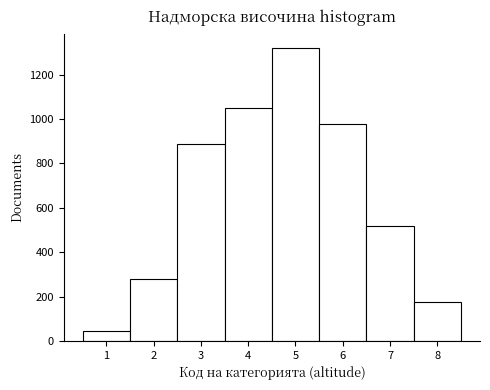

Reading left to right, transcribe this chart: for each bar, give the range it covers on the x-axis and its height. The values are not printed on the chart, so give them approximately, as read against the axis.

0.5 to 1.5: 40
1.5 to 2.5: 280
2.5 to 3.5: 900
3.5 to 4.5: 1060
4.5 to 5.5: 1320
5.5 to 6.5: 980
6.5 to 7.5: 520
7.5 to 8.5: 180